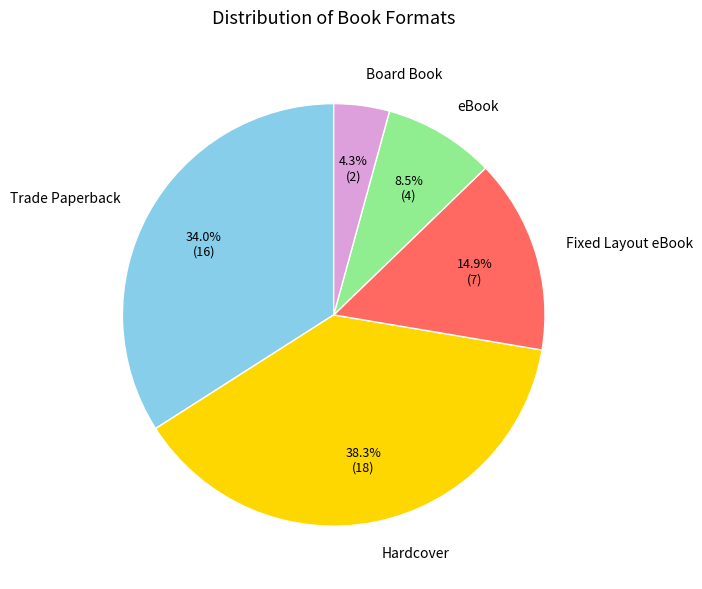

How many slices are in this pie chart?

5